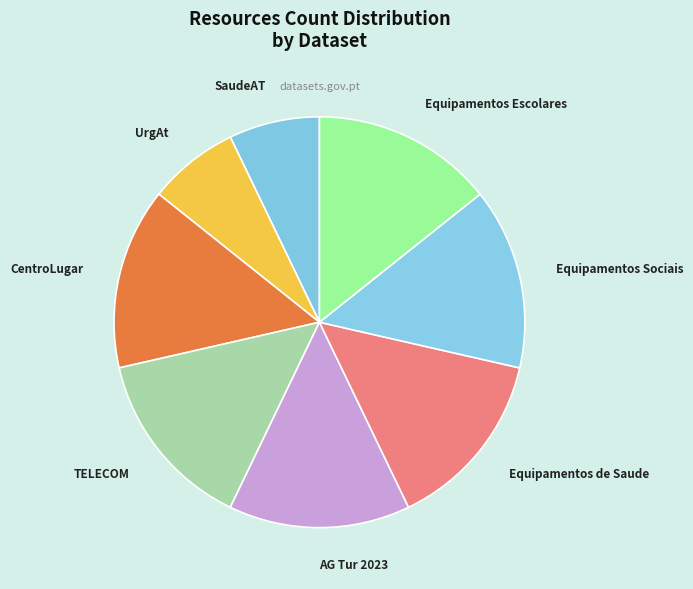

True or false: SaudeAT accounts for 1% of the total.

False